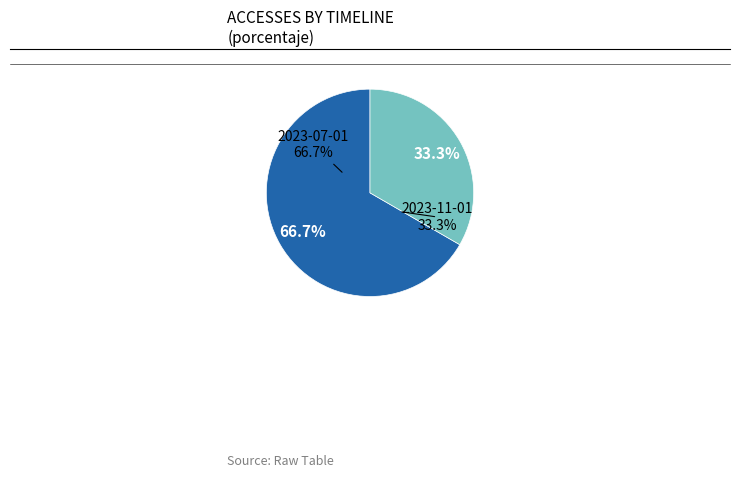

The 2023-10-01 slice represents 0% of the pie. True or false?

True